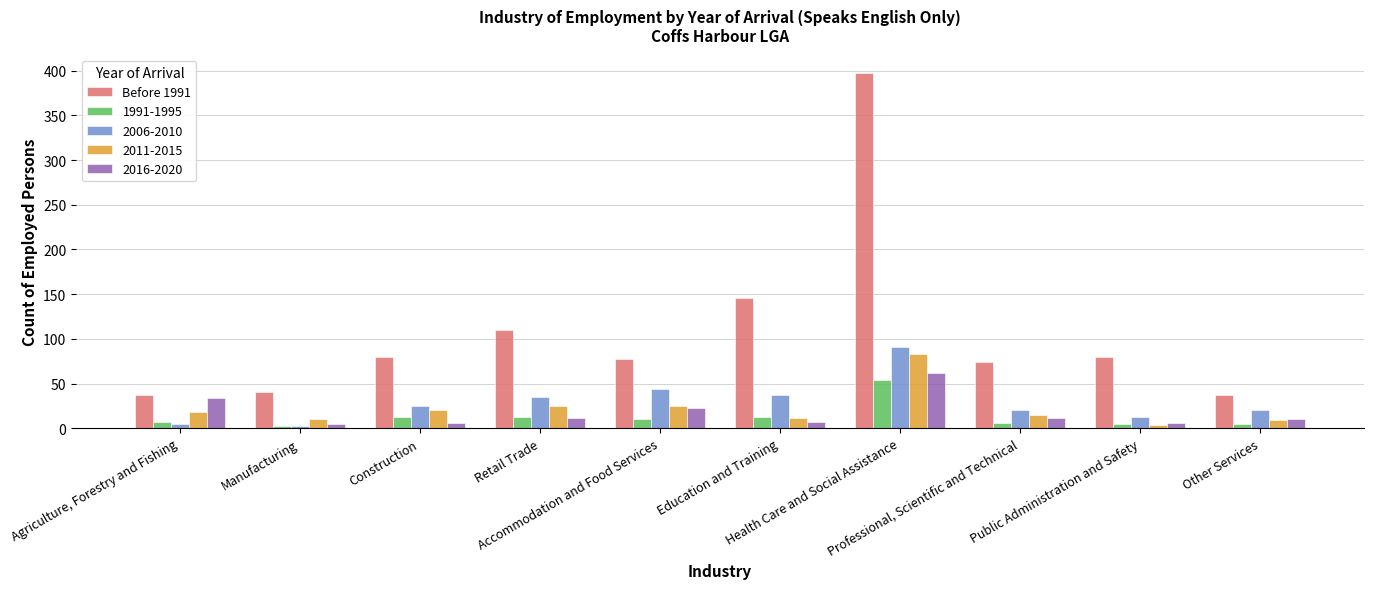

What is the label of the 9th bar from the left?

Public Administration and Safety